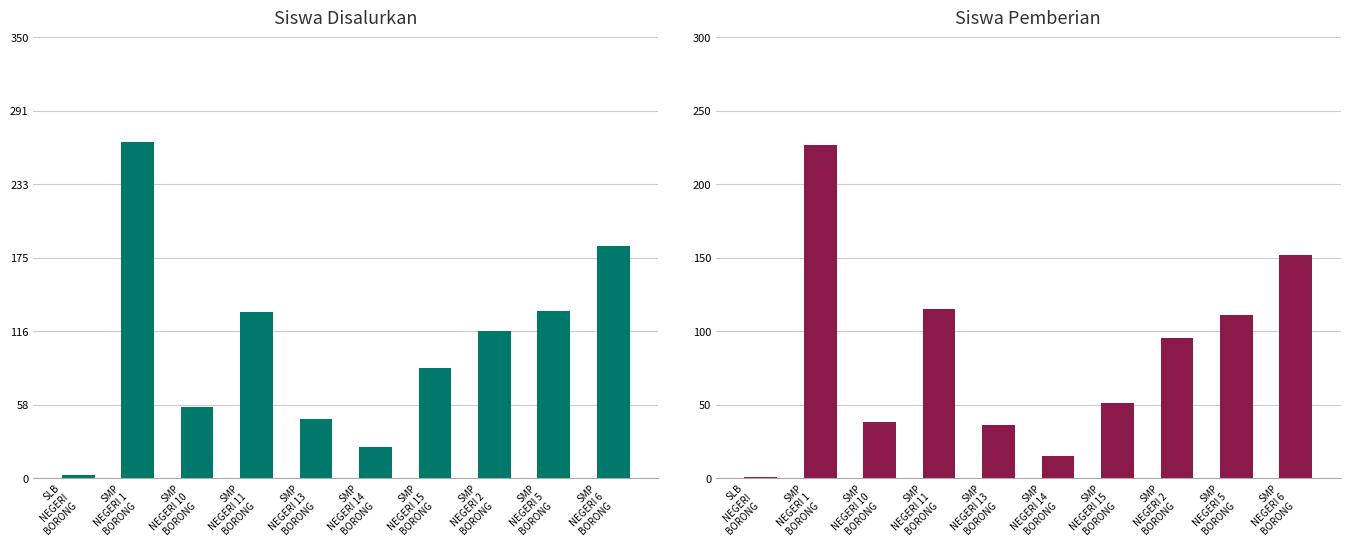

Is it true that Siswa Disalurkan equals 117 at SMP
NEGERI 2
BORONG?

True